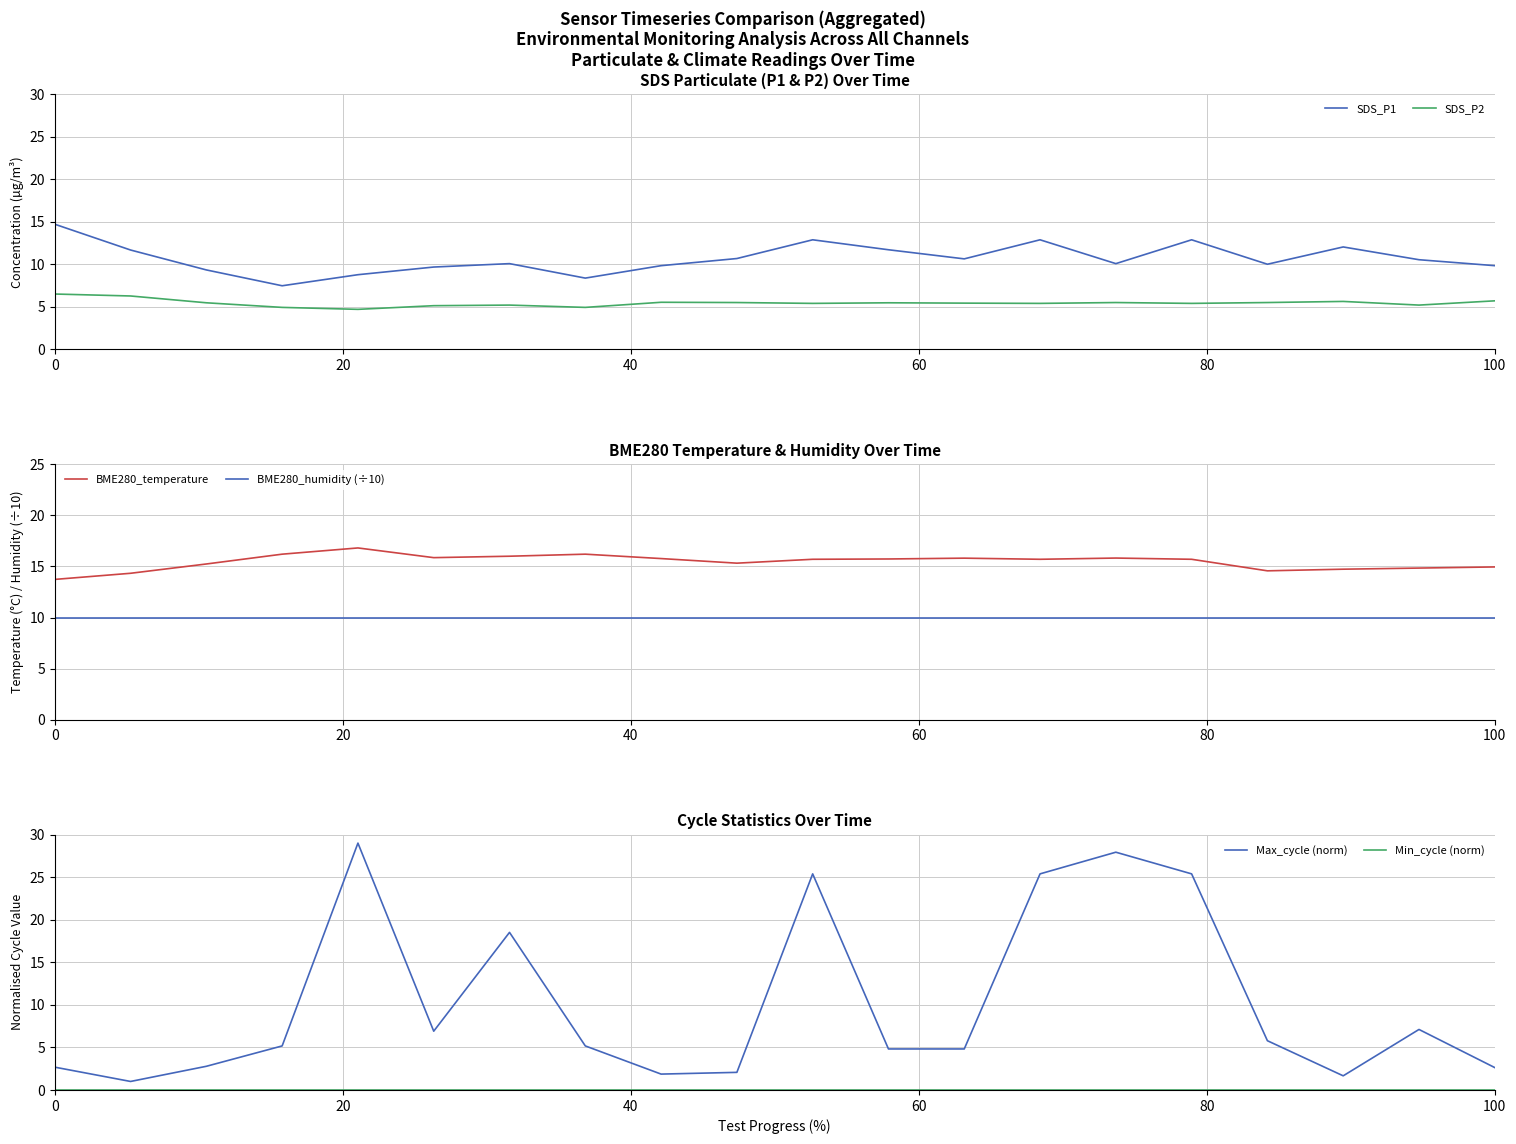

How many values in the Max_cycle (norm) series are below 5?

9